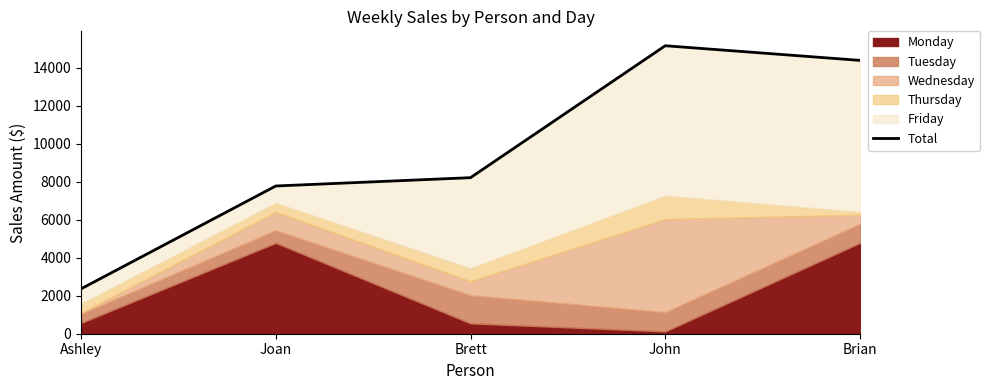

Reading right to left, transcribe all the data shown in this chart.

14391.5	15162.8	8216.3	7778.1	2363.7